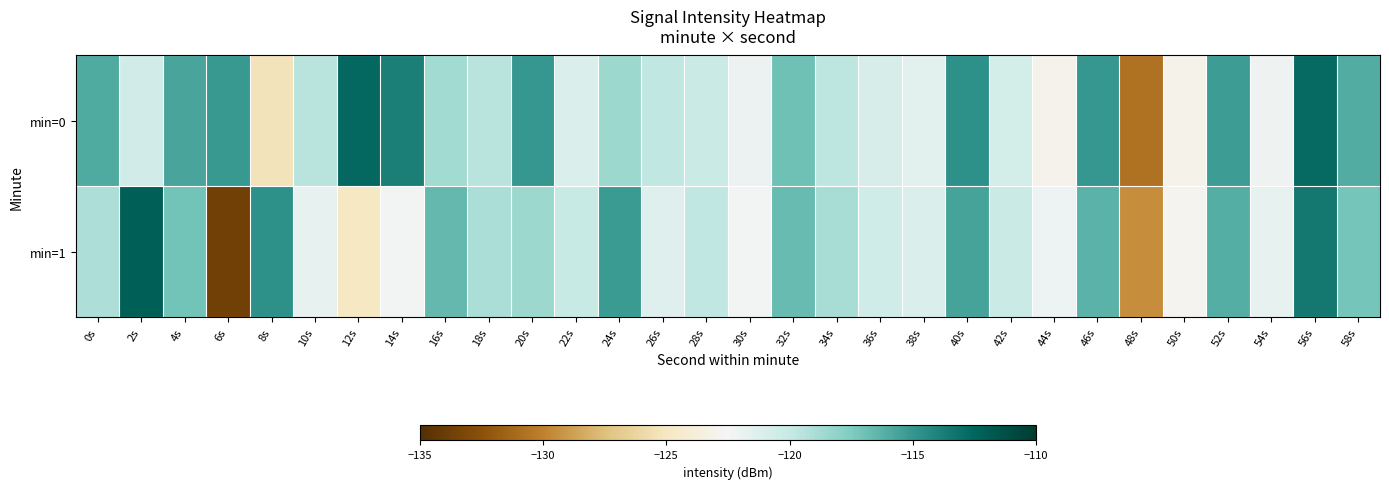

What is the smallest value displayed?

-133.7